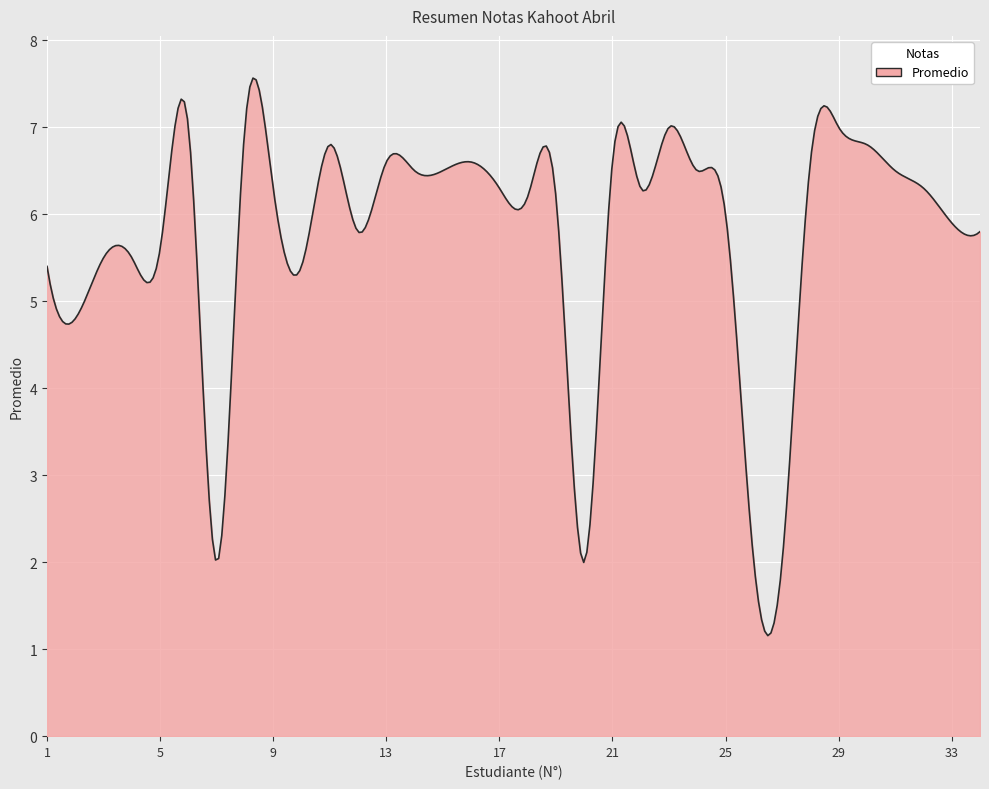

What is the average value?

5.7